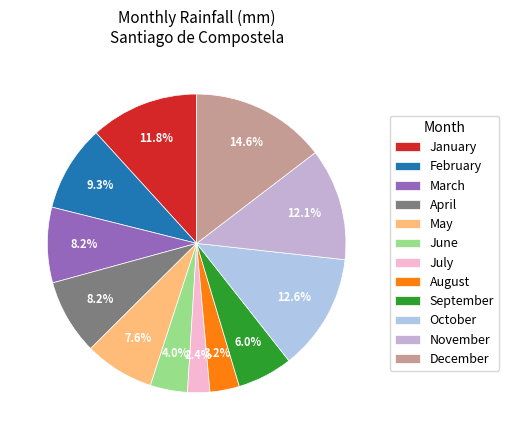

True or false: August accounts for 18% of the total.

False